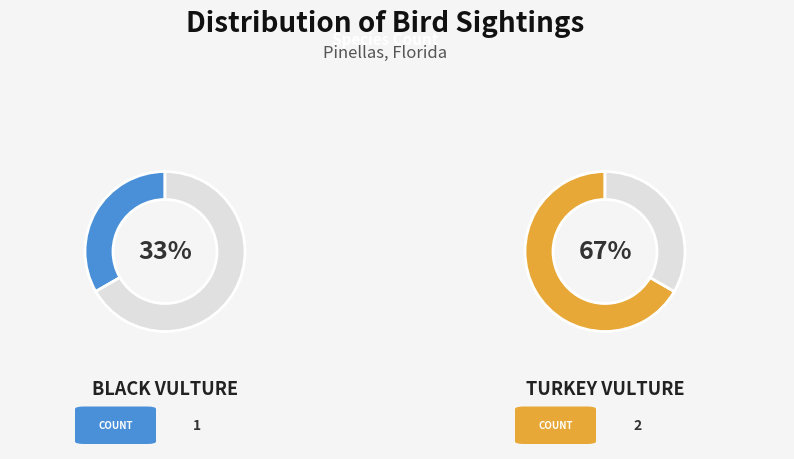

Rank the categories by value from highest to lowest.

Turkey Vulture, Black Vulture